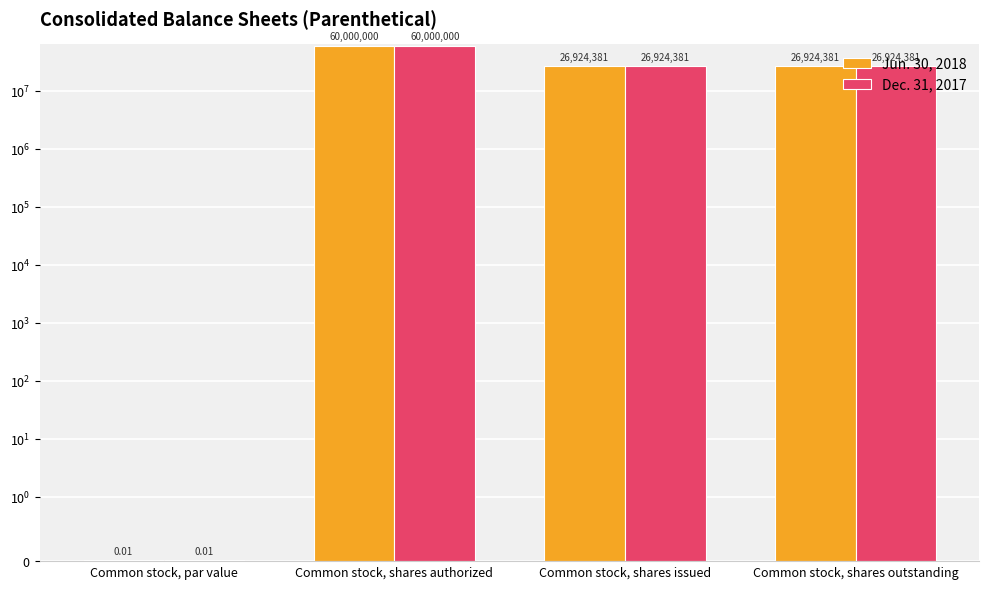

The Jun. 30, 2018 series shows 6869406.5 at Common stock, shares outstanding. True or false?

False